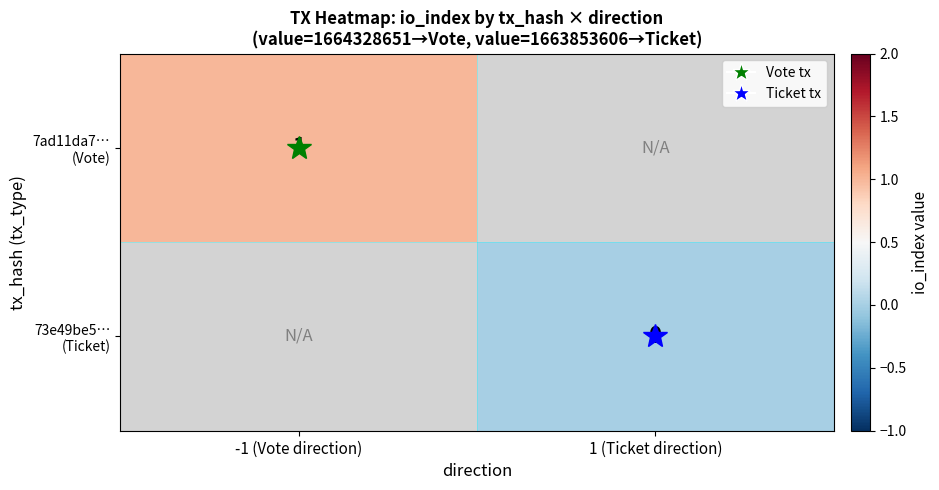

Rank the categories by 73e49be5… (Ticket) value from highest to lowest.

-1 (Vote direction), 1 (Ticket direction)